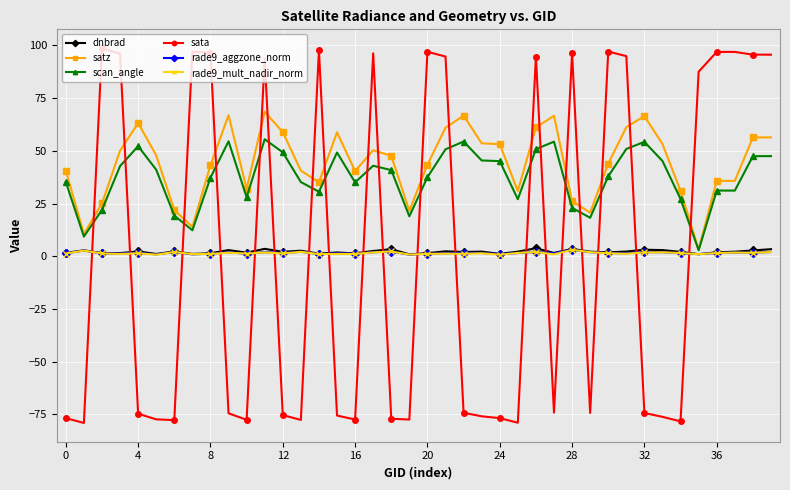

True or false: sata has more than 1 interior local peaks.

True